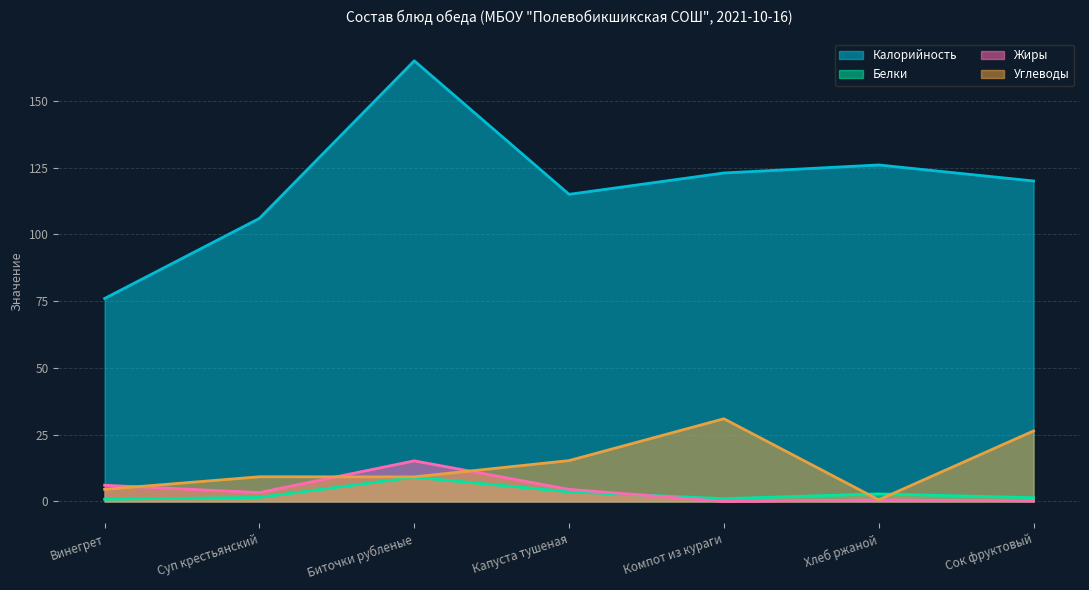

True or false: Жиры and Белки intersect in this chart.

True